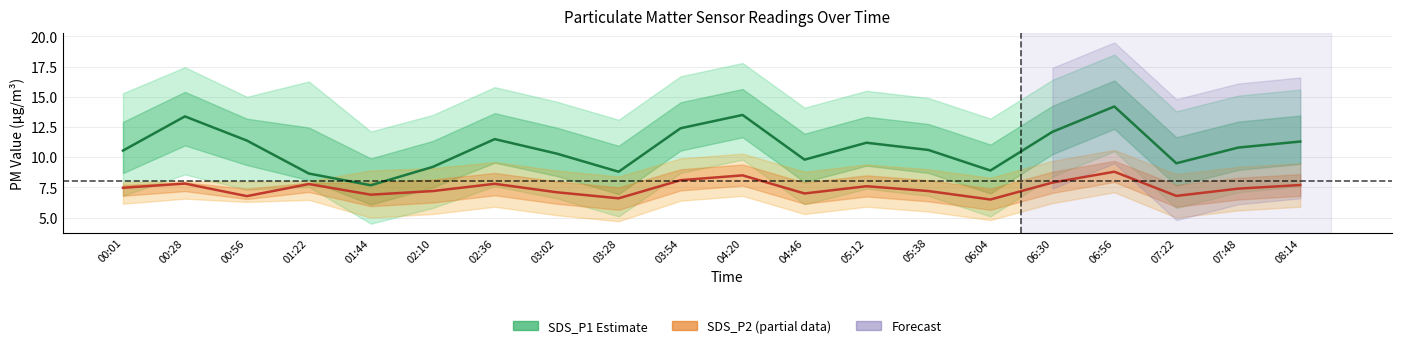

What is the value of the SDS_P2 Estimate (partial) point at the 4th from the left?

7.8